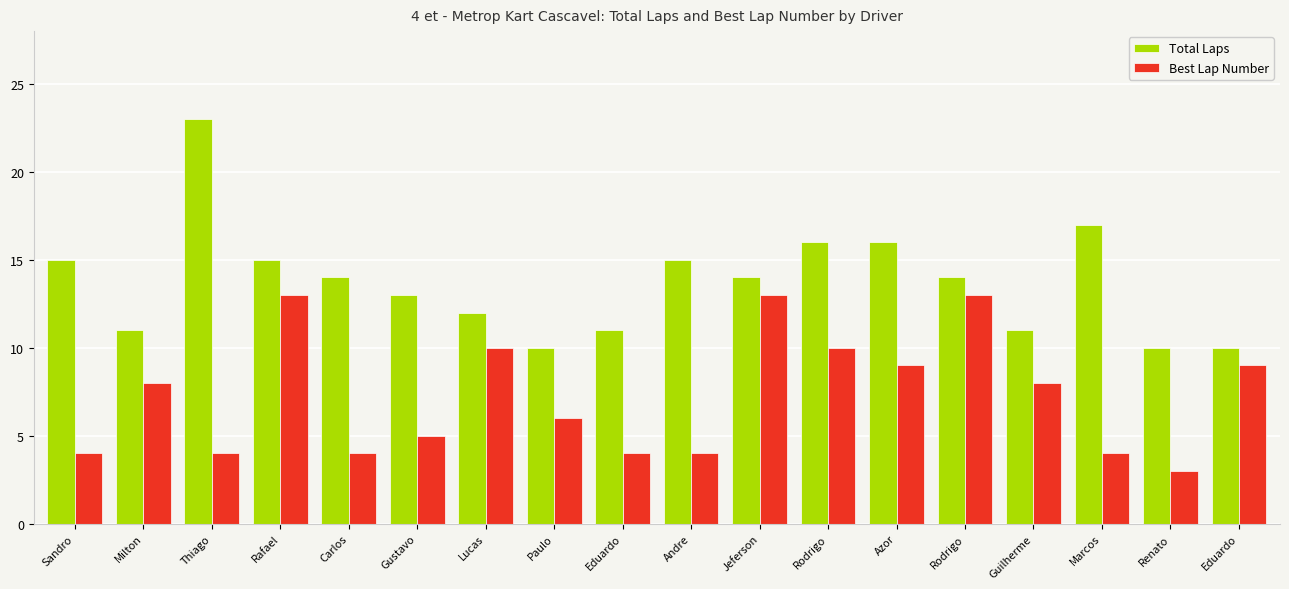

Does the chart contain any negative values?

No